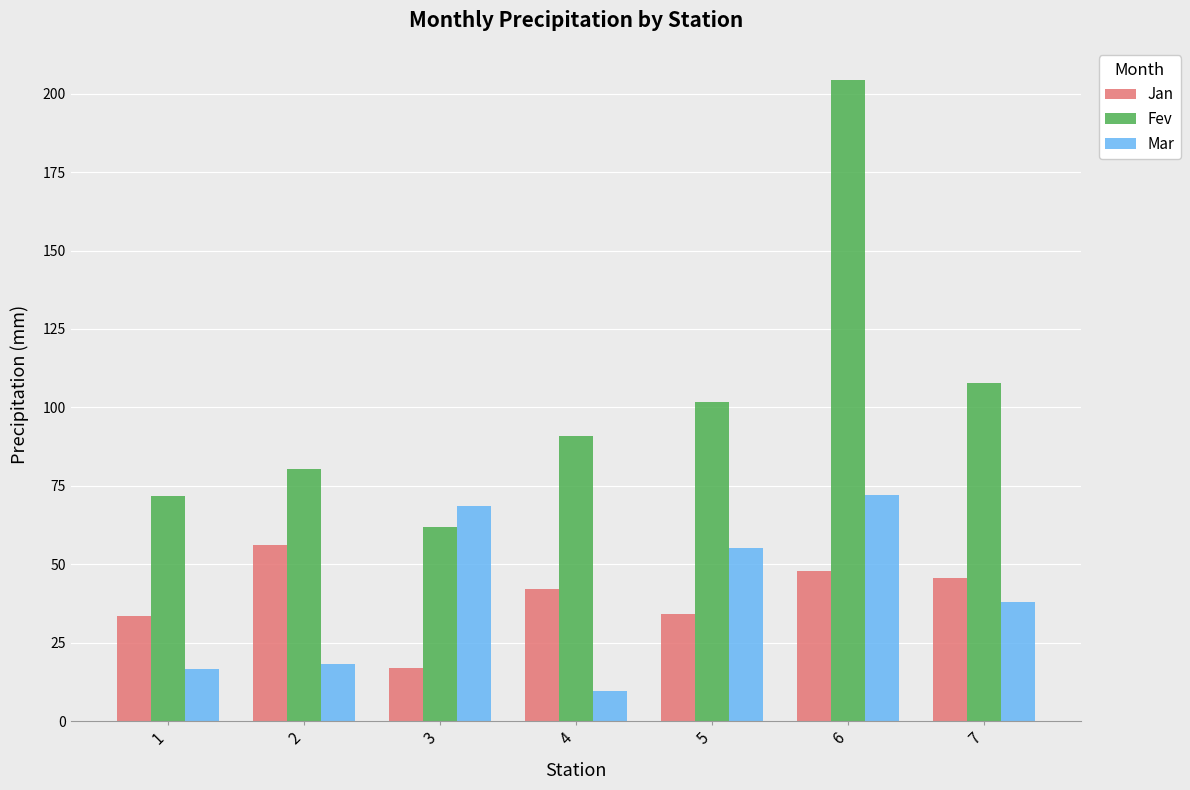

How many bars are there in total?

21